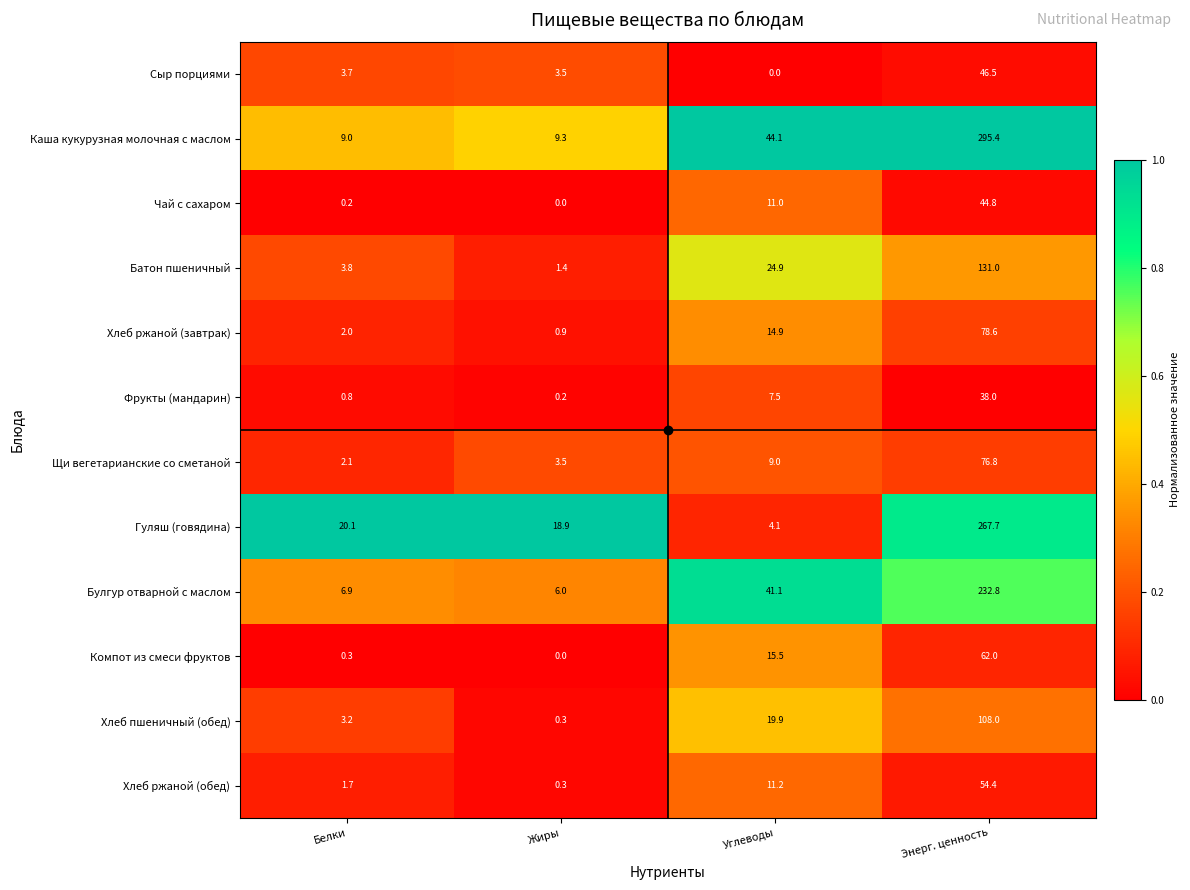

What is the spread (max minus min) of values at Жиры?

18.9